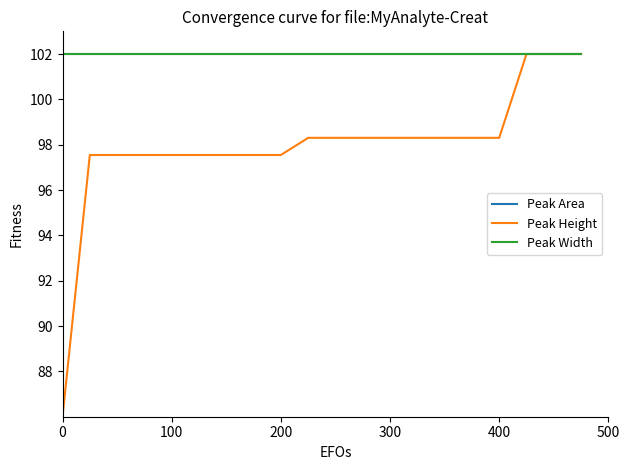

List the series in order of their peak value, lowest first.

Peak Area, Peak Height, Peak Width